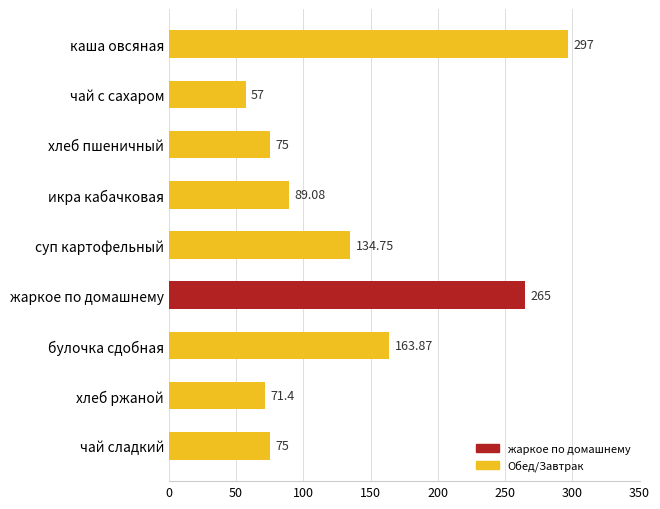

At which label is the value closest to 177?

булочка сдобная